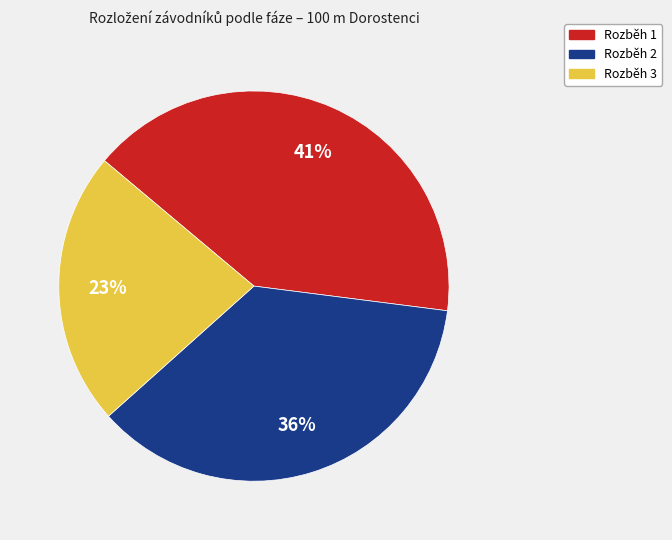

To the nearest percent, what percentage of the pie is Rozběh 3?

23%